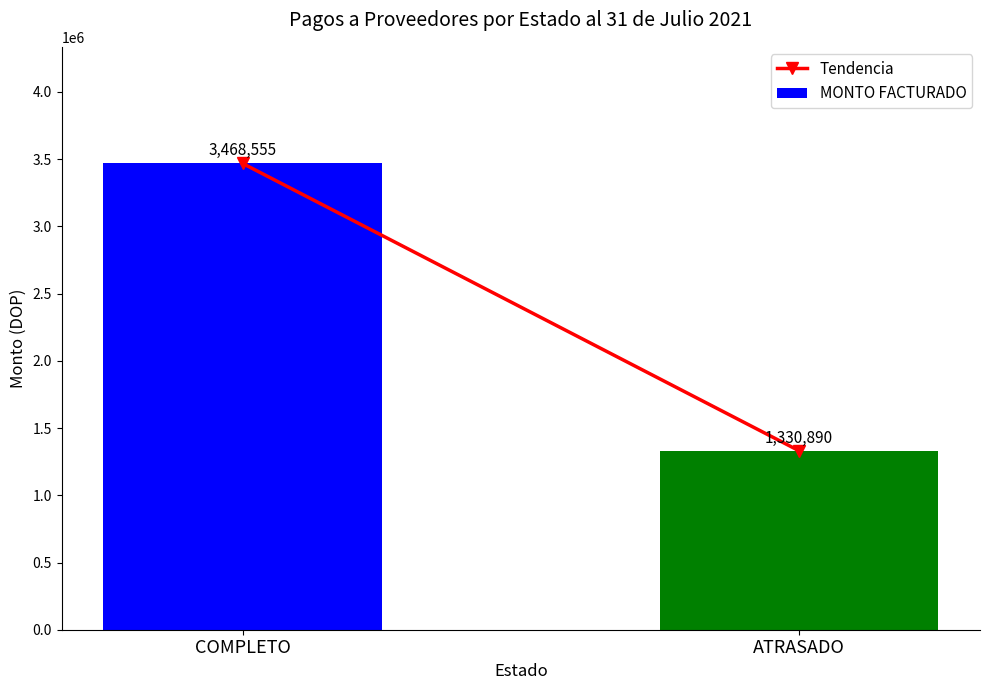

What is the label of the 2nd bar from the left?

ATRASADO